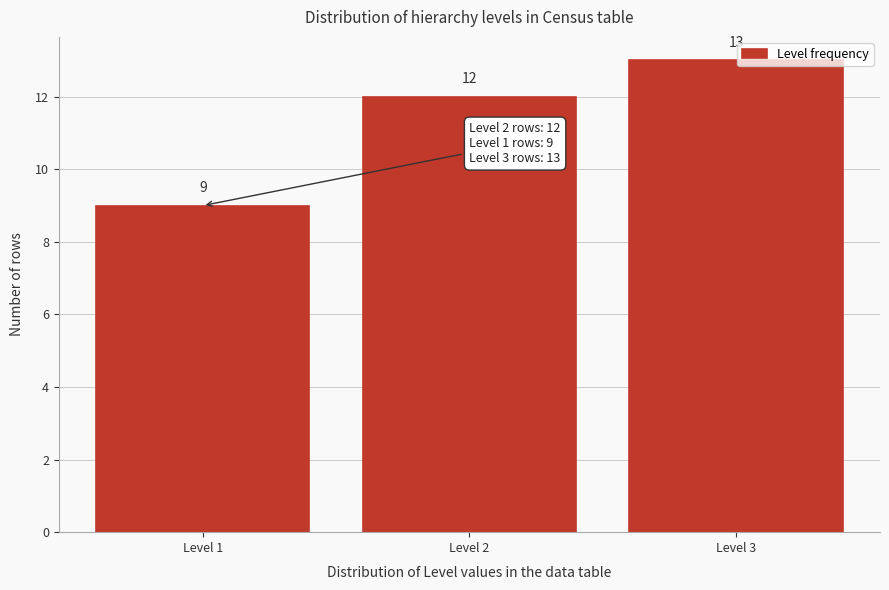

Reading right to left, extract all data points from this chart.

13	12	9